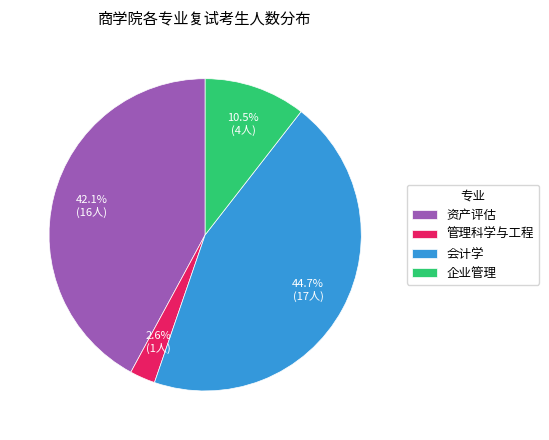

Rank the categories by value from lowest to highest.

管理科学与工程, 企业管理, 资产评估, 会计学